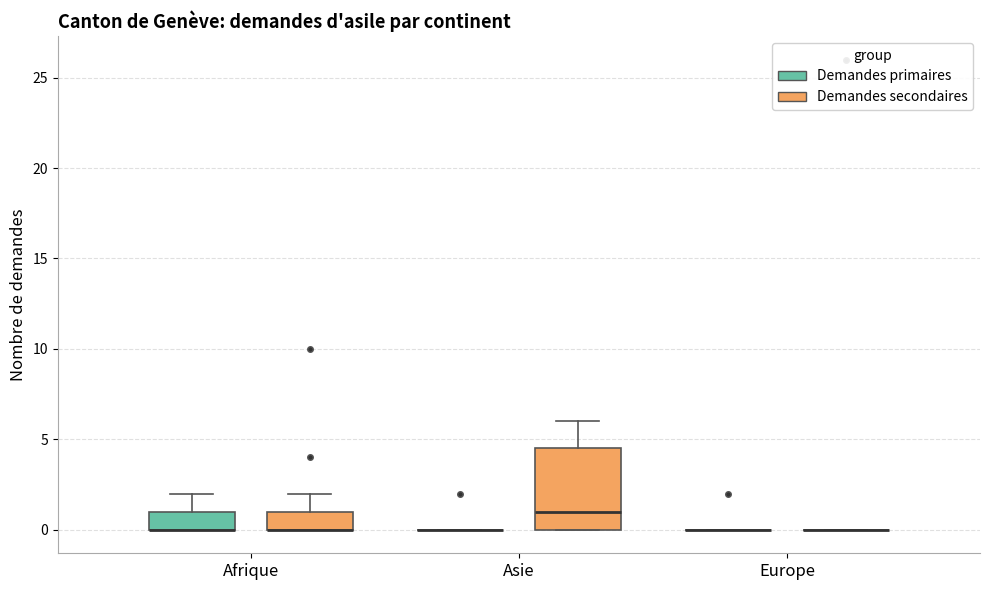

Comparing the boxes themselves (not the whiskers), which one is the tallest?

Asie (Demandes secondaires)